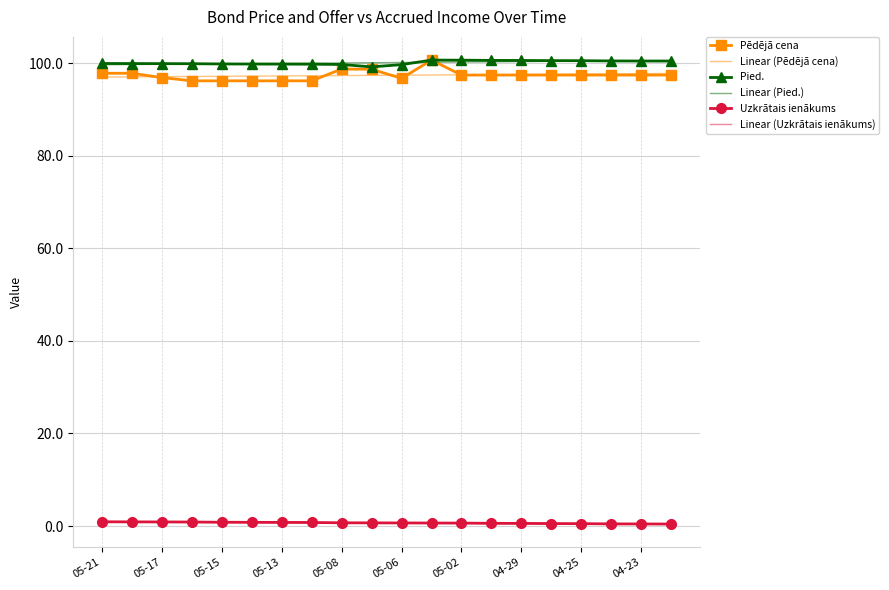

How many categories are shown in the chart?

20